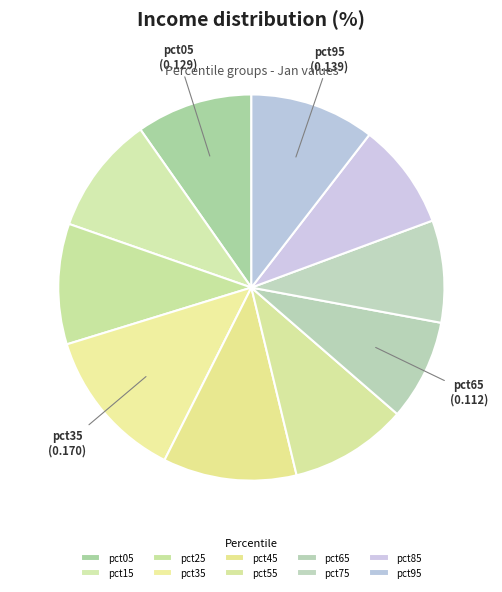

What is the largest slice in the pie chart?

pct35